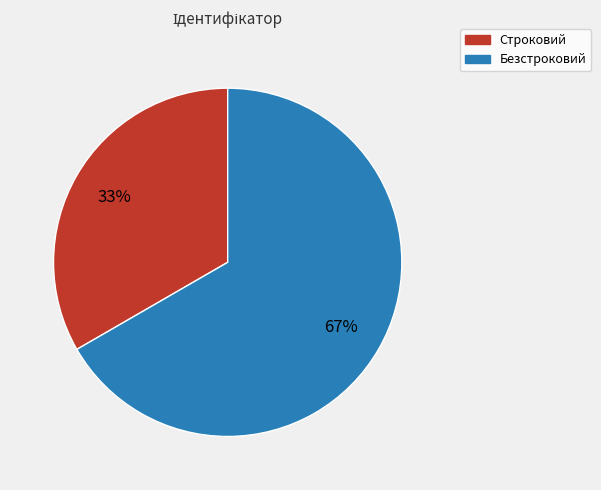

Is it true that Строковий is 33% of the pie?

True